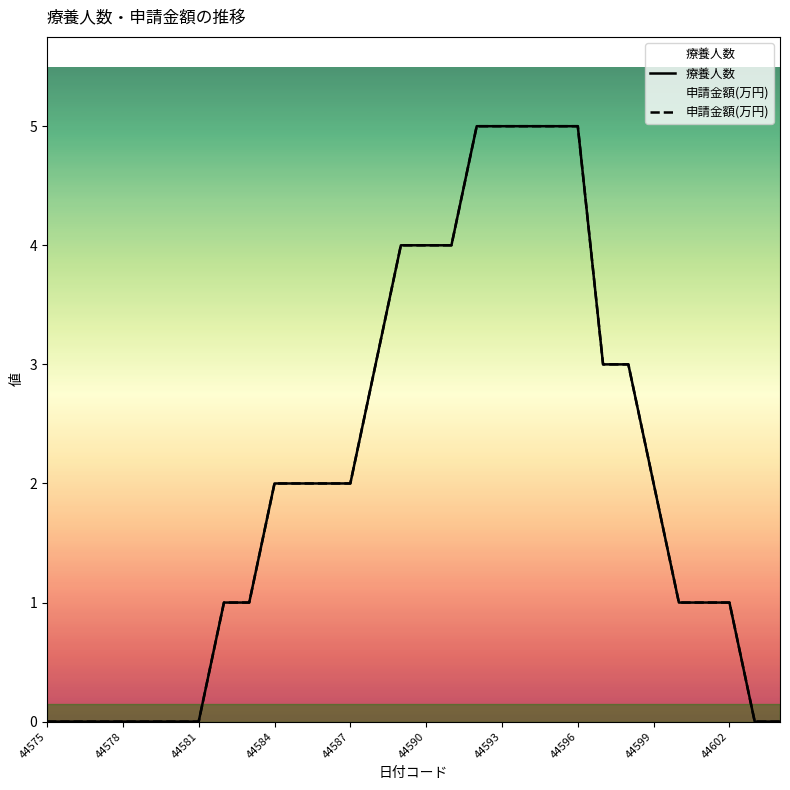

At which category is the sum across all series the highest?

17